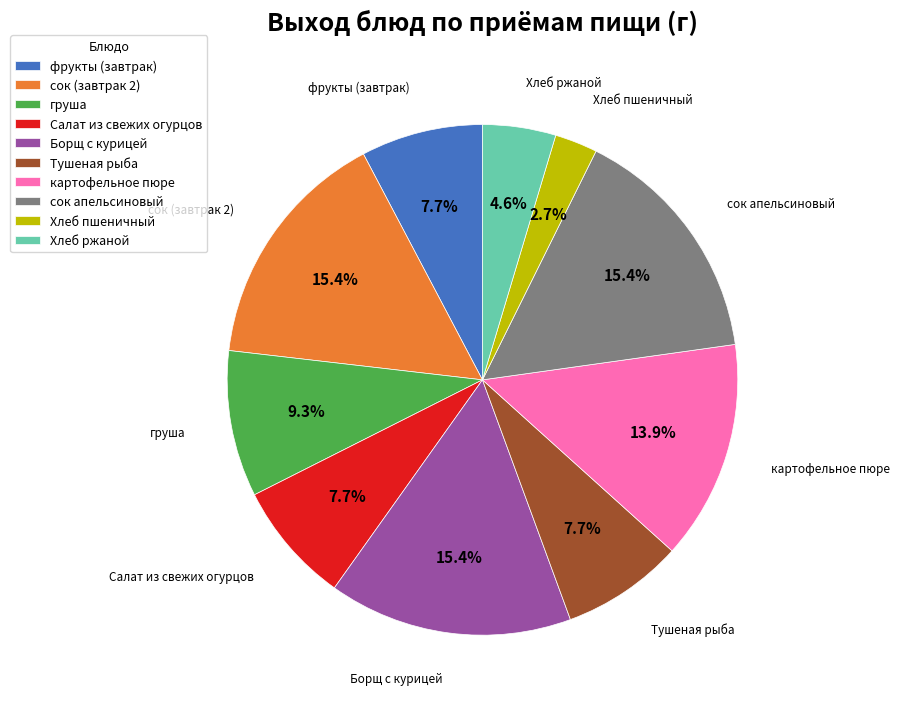

To the nearest percent, what is the difference between the largest and smallest slice percentages?

13%